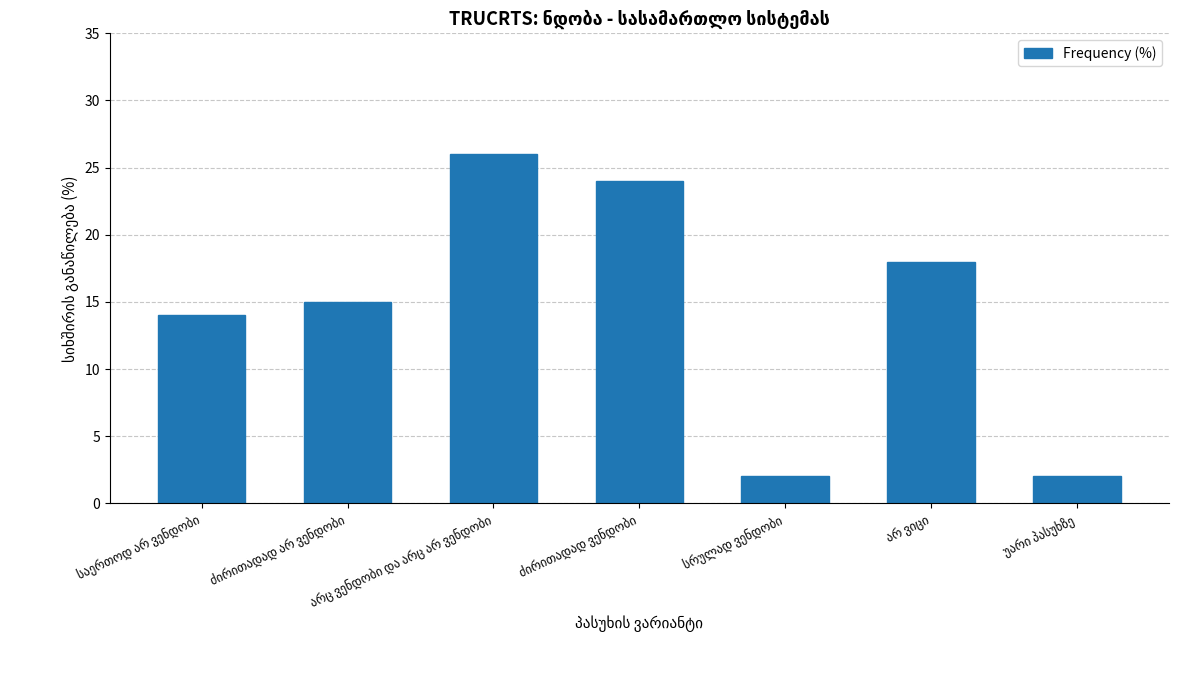

What is the value of the 1st bar from the left?

14